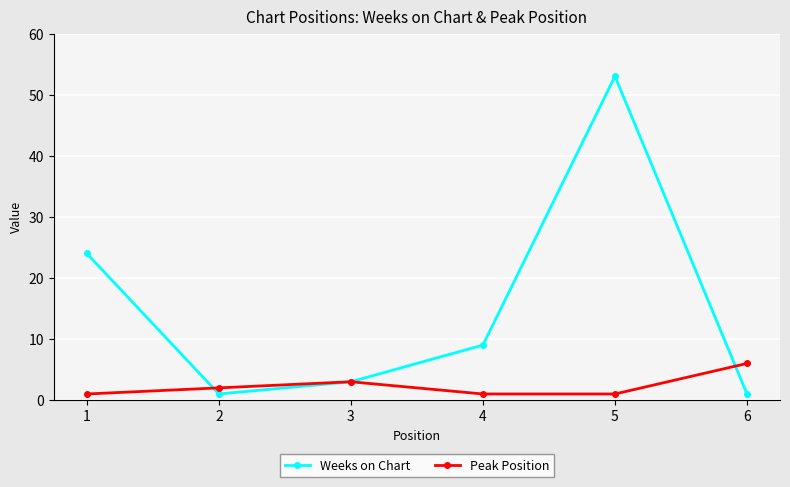

Does the chart have visible grid lines?

Yes